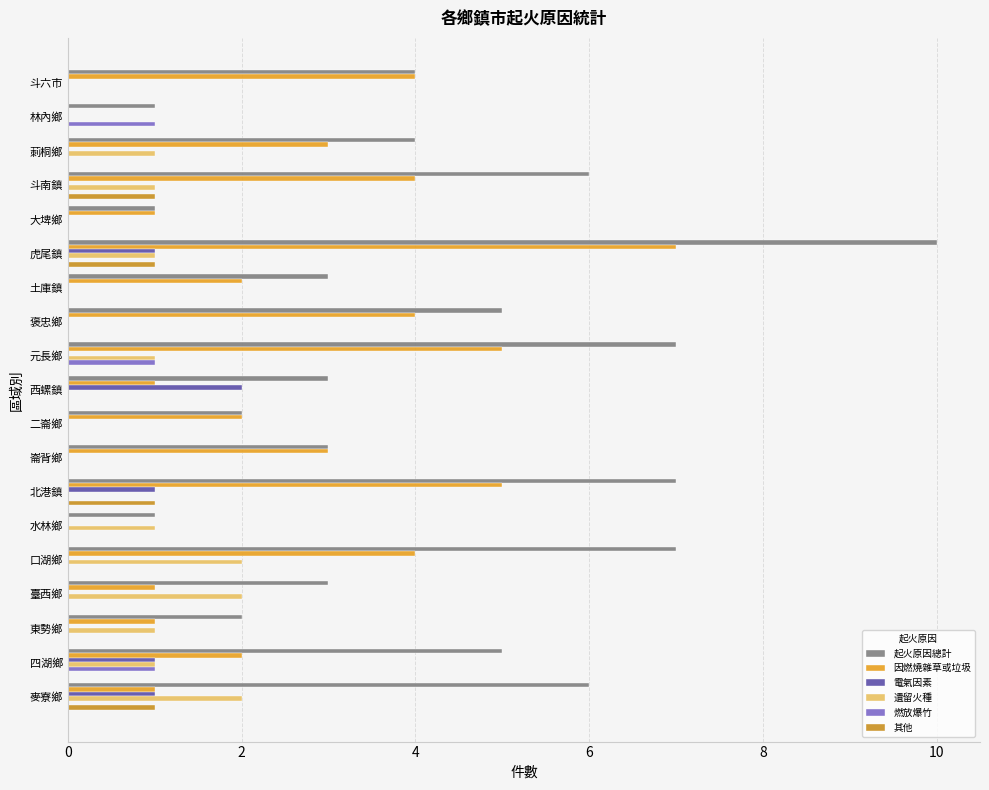

How many data points does each series have?

19